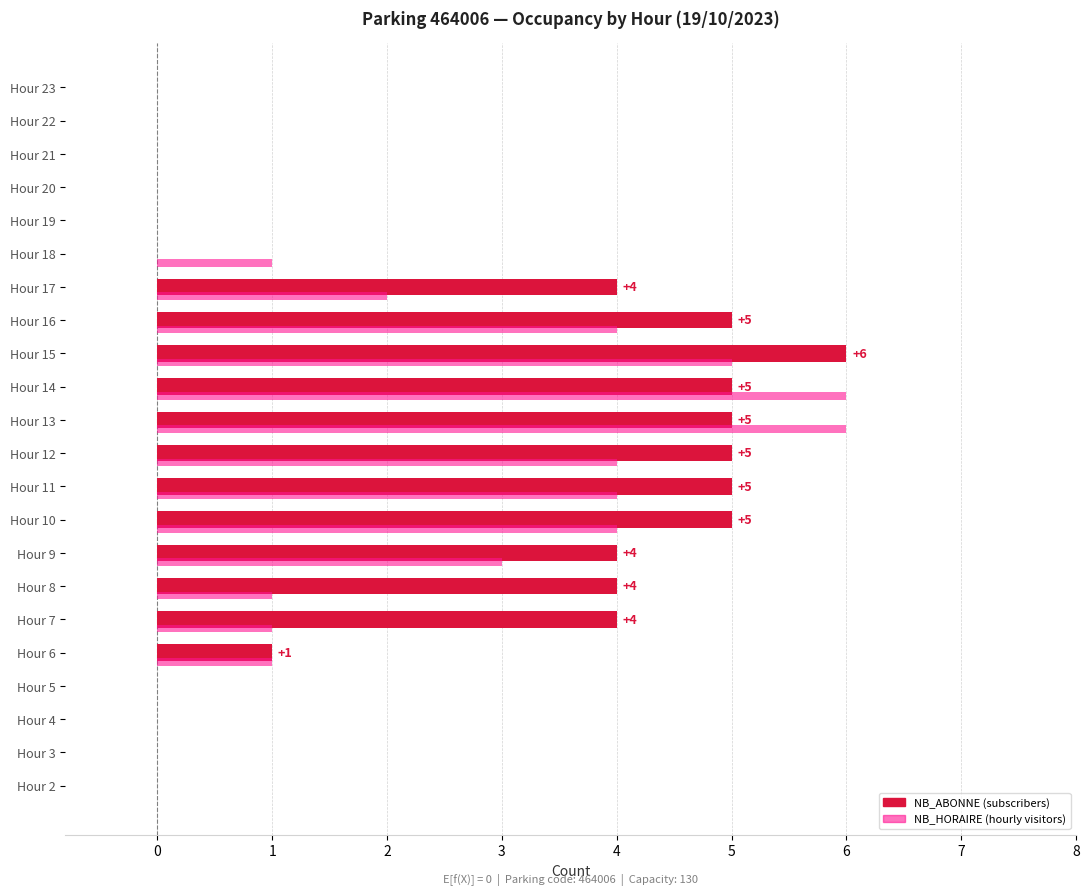

What is the greatest value displayed?

6